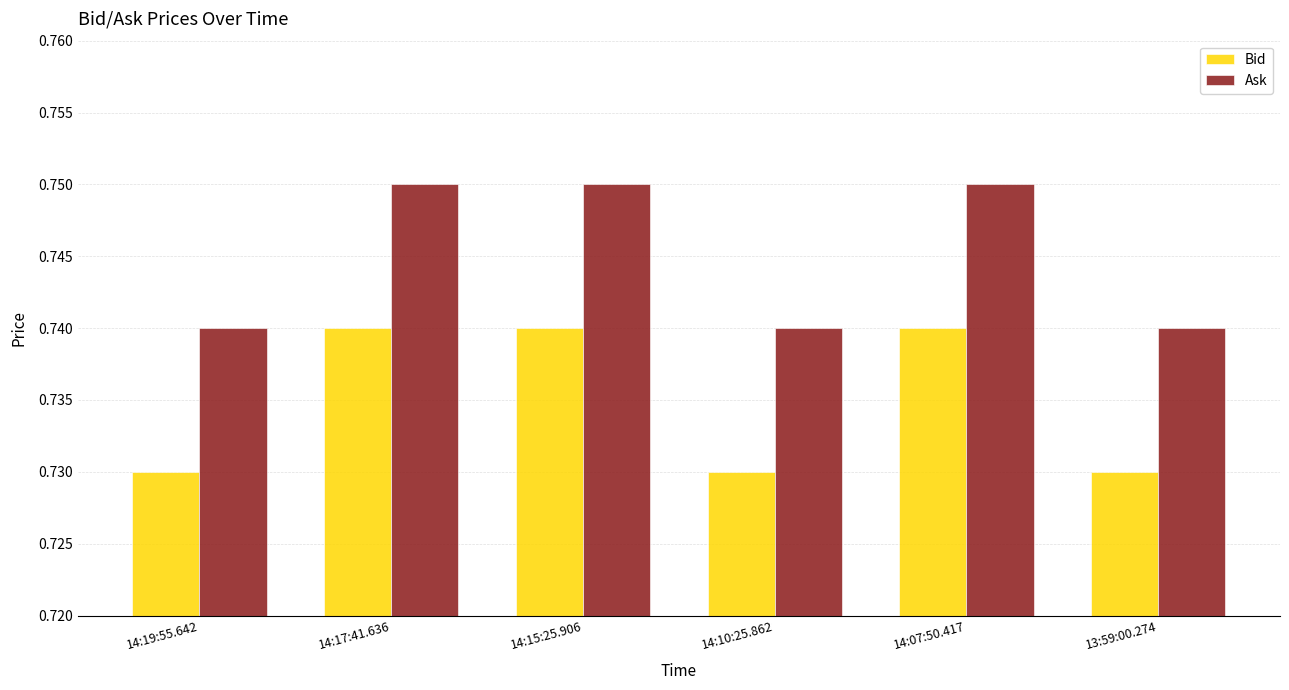

How many bars are there in total?

12